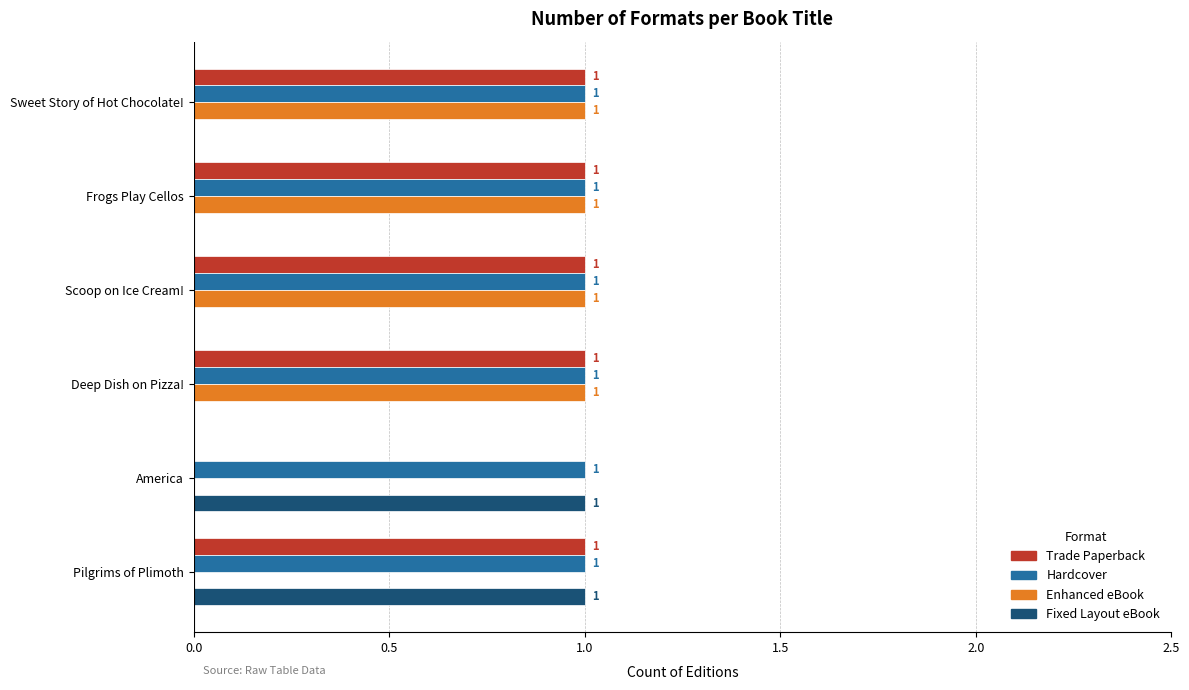

The Trade Paperback series shows -1 at America. True or false?

False